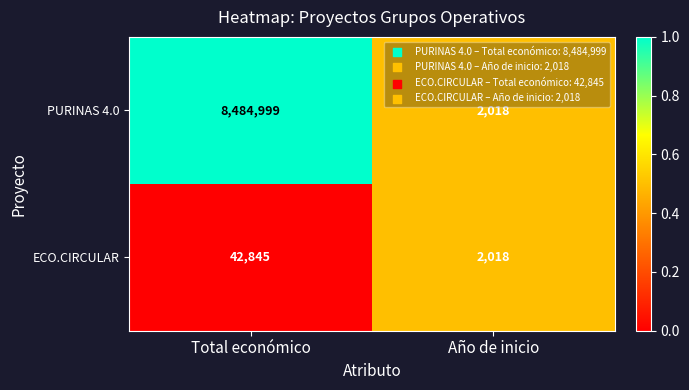

Rank the series by their average value, from lowest to highest.

ECO.CIRCULAR, PURINAS 4.0